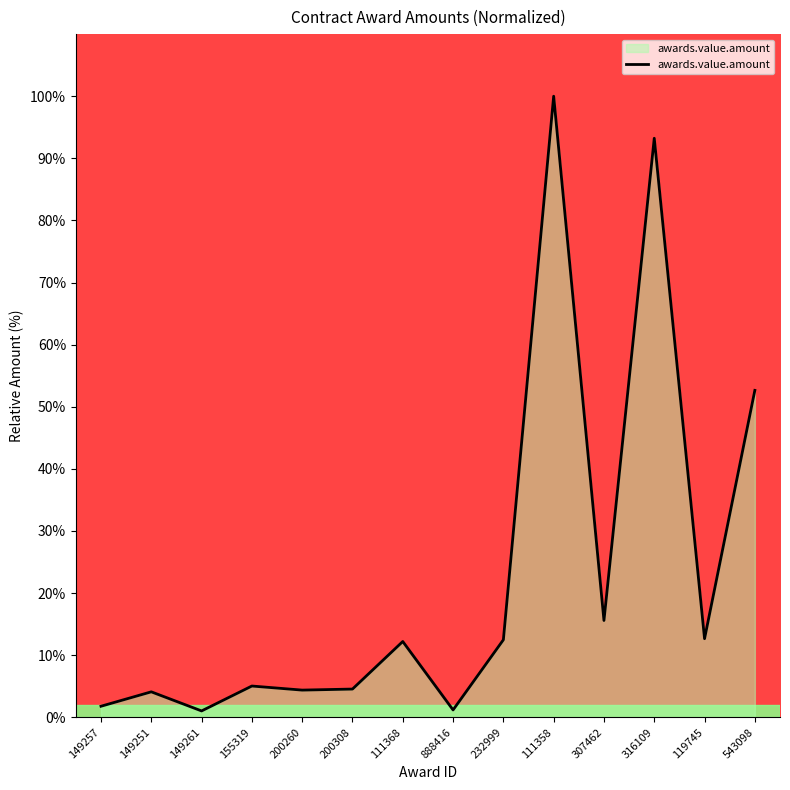

How many lines are shown in the chart?

1